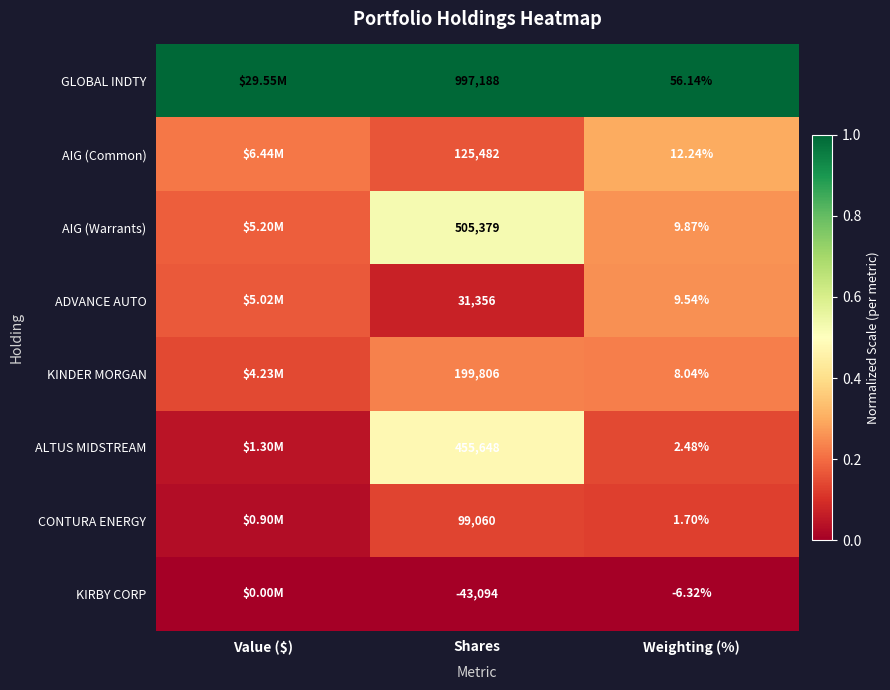

Is the value of GLOBAL INDTY at Shares greater than the value of KIRBY CORP at Shares?

Yes